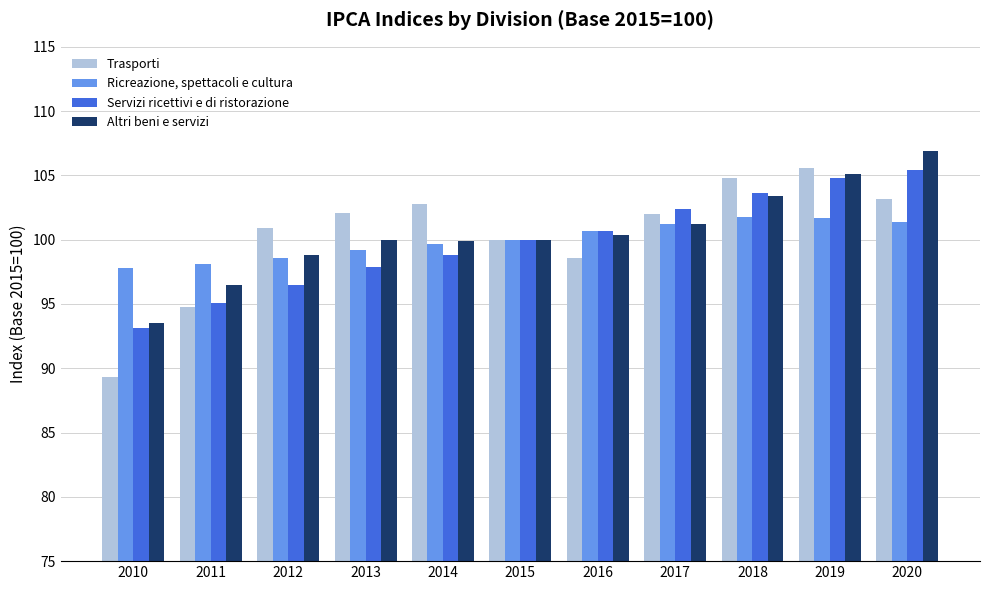

What is the difference between the maximum and minimum values in the Altri beni e servizi series?

13.4